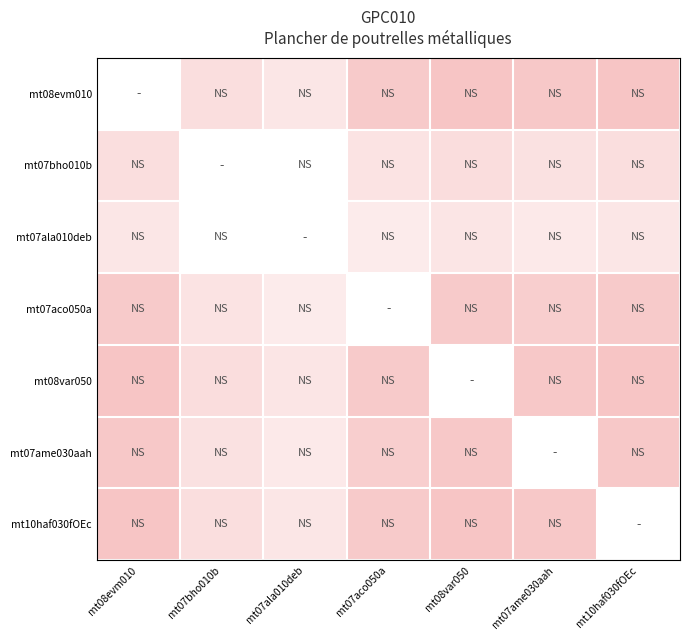

Count the number of data series in this chart.

7